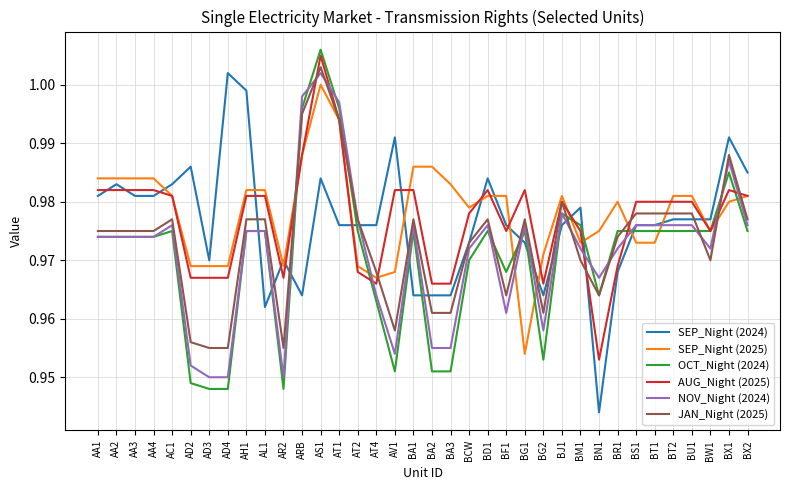

The value of JAN_Night (2025) at AT4 is 1.0. True or false?

True